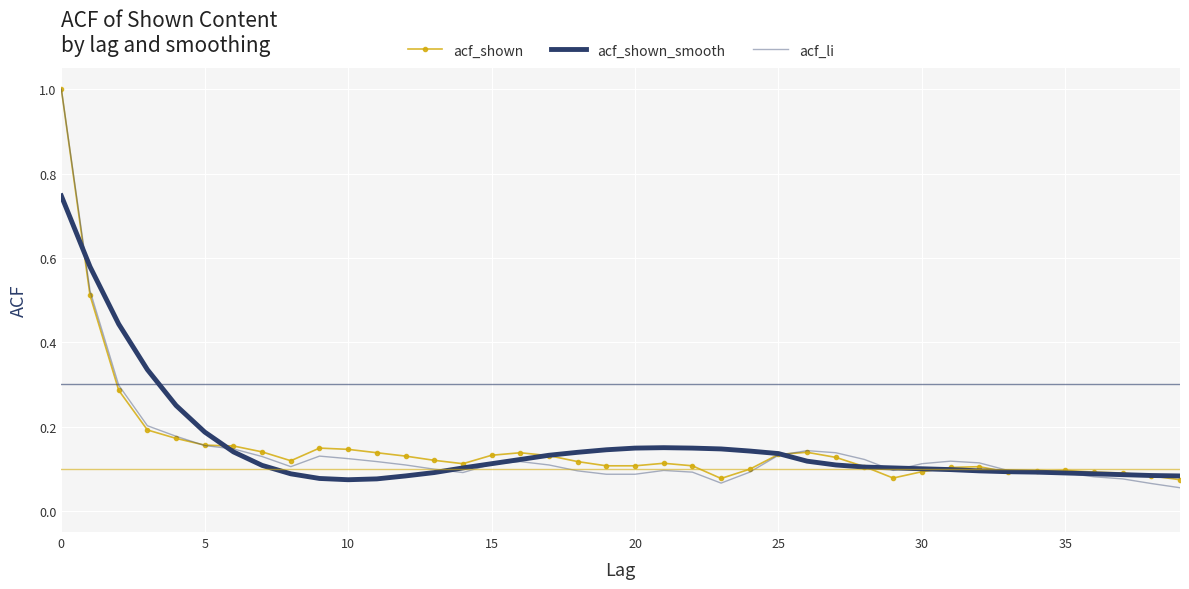

Which series has the widest spread of values?

acf_li